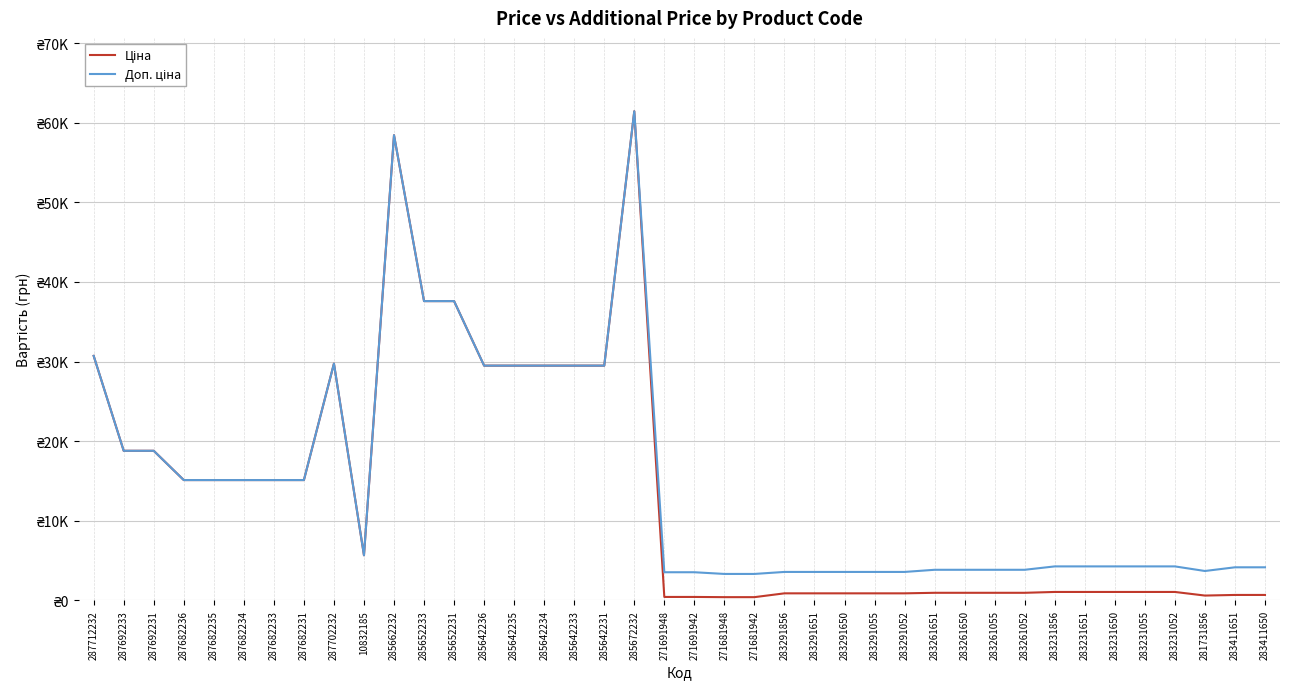

Is this an area chart (filled region under the line)?

No